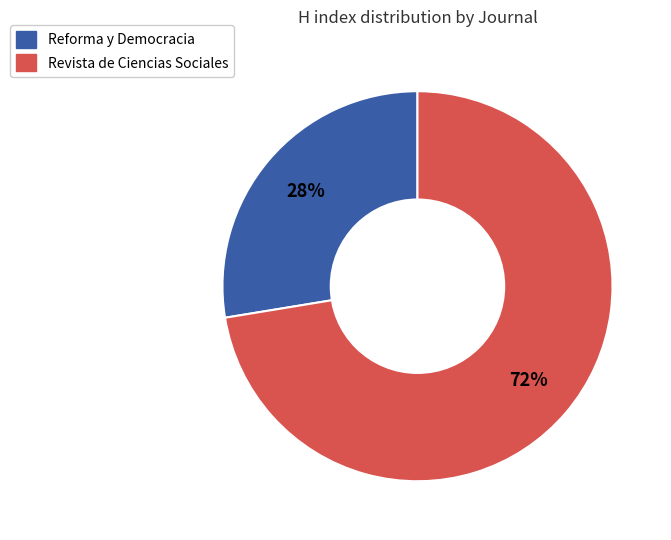

Which slice is the smallest?

Reforma y Democracia